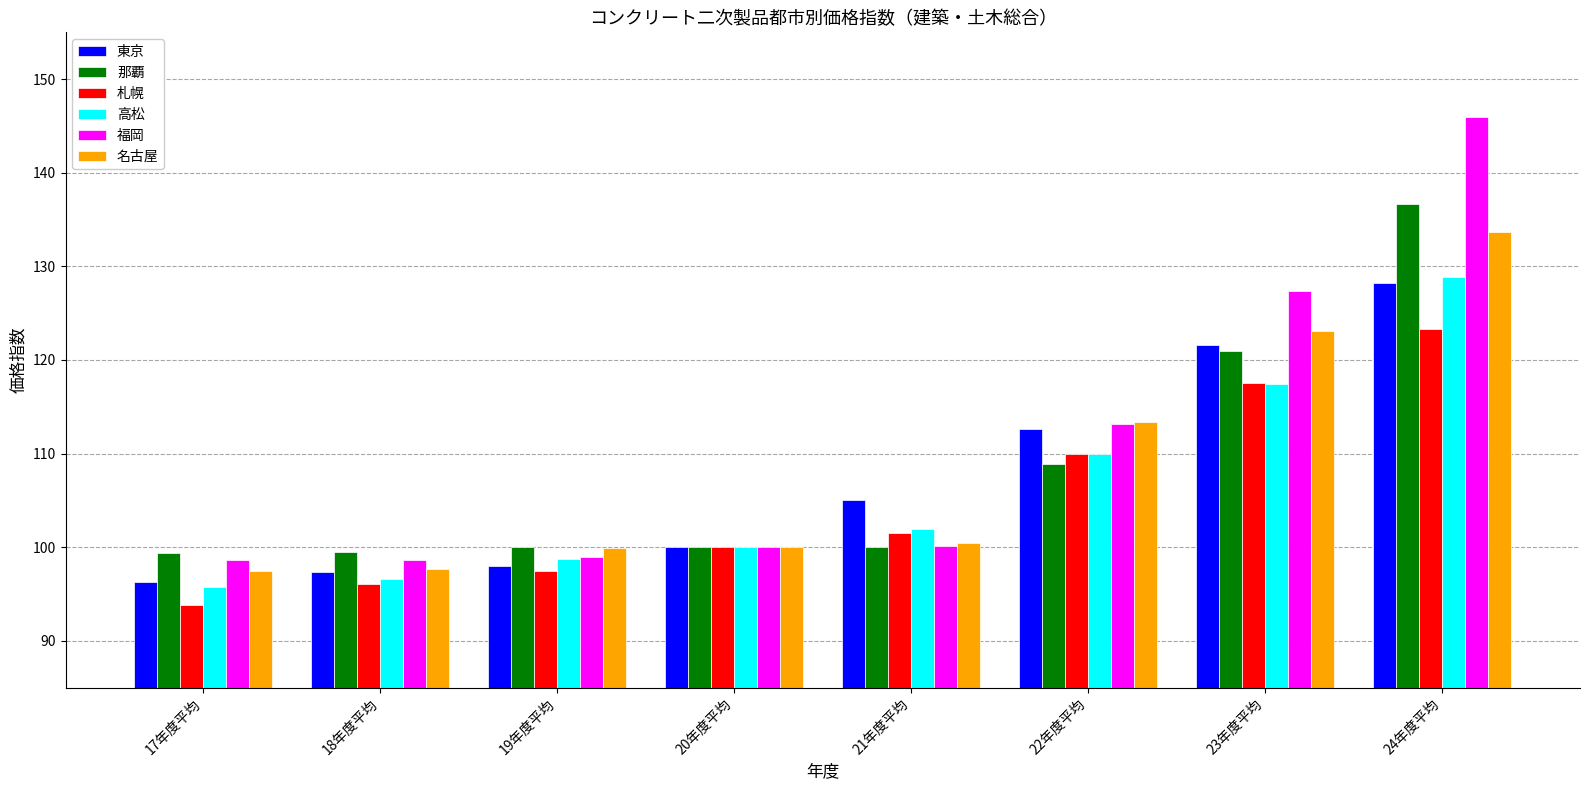

What is the spread (max minus min) of values at 24年度平均?

22.7